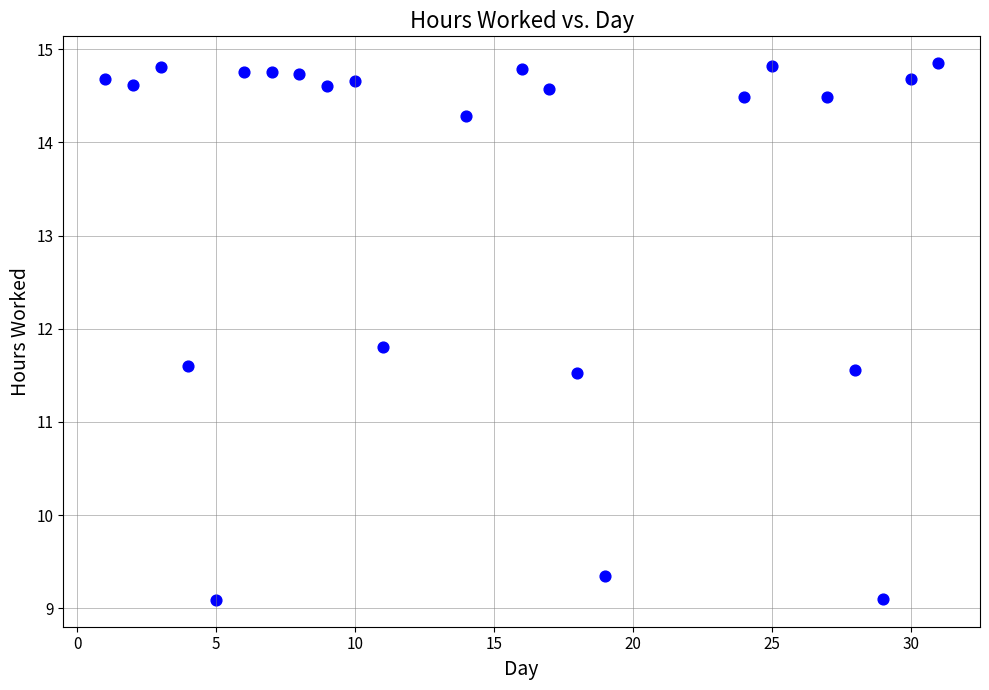

What is the range of Y values (max minus min)?

5.8